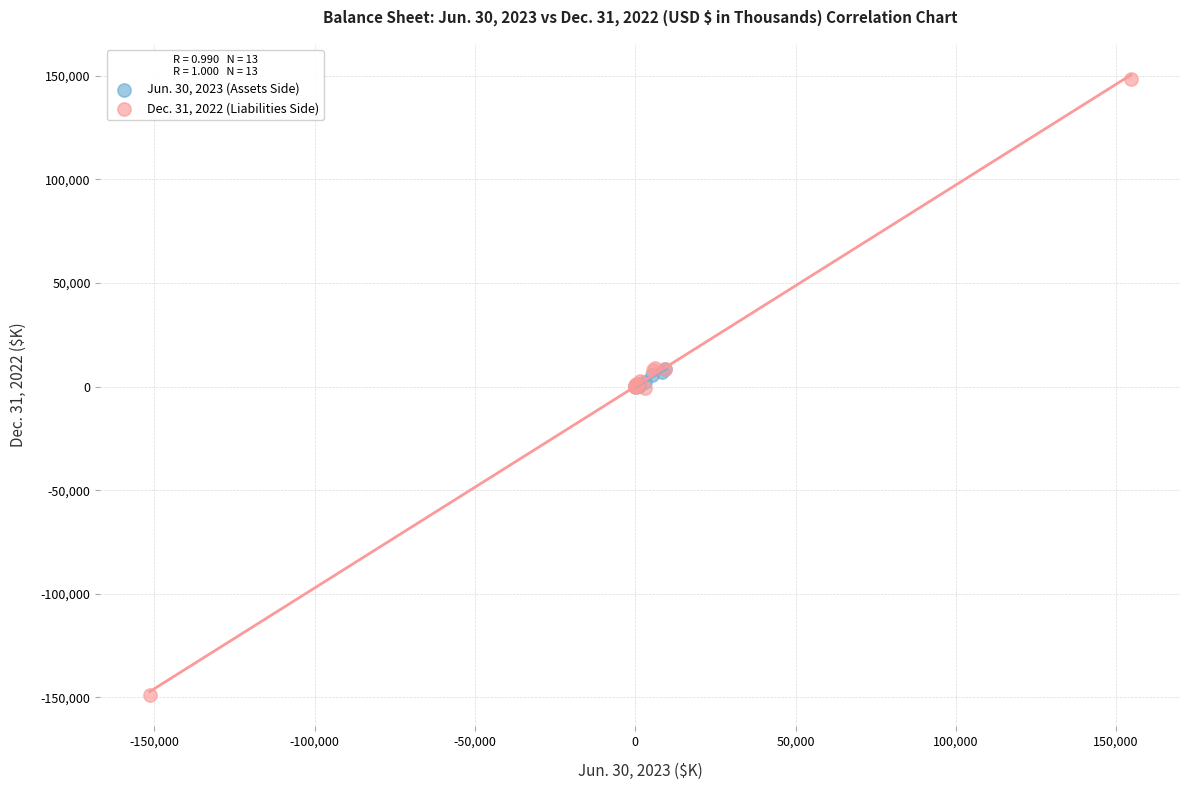

Which series reaches the minimum Y coordinate?

Dec. 31, 2022 (Liabilities Side)